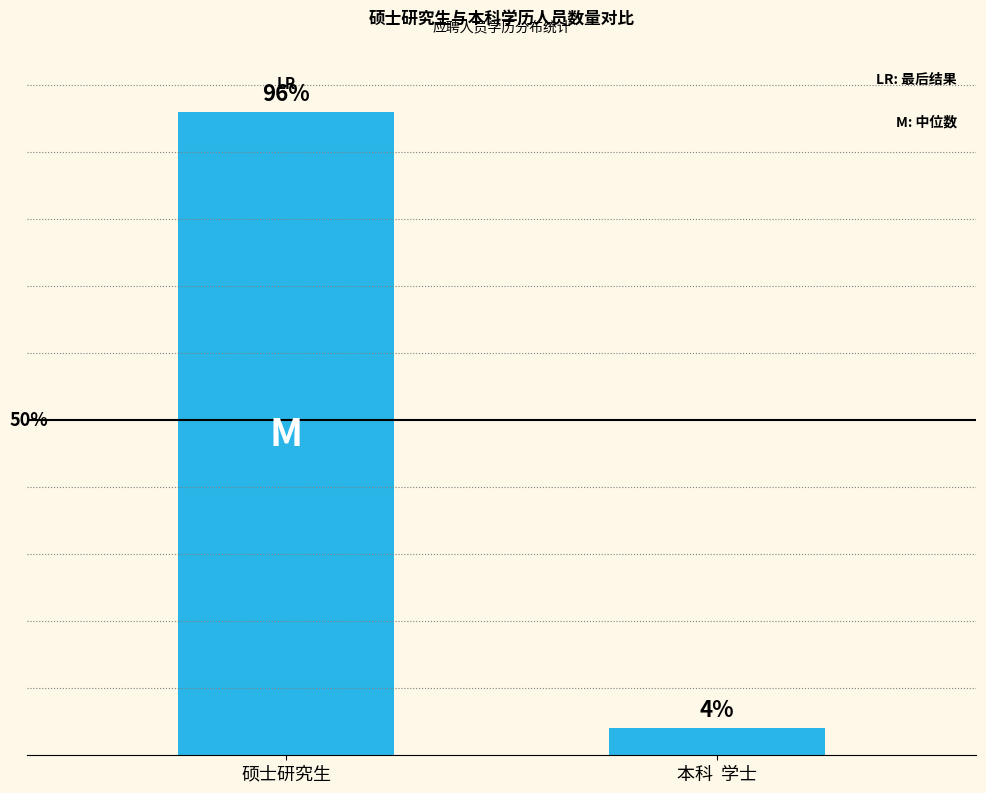

What is the label of the 2nd bar from the right?

硕士研究生